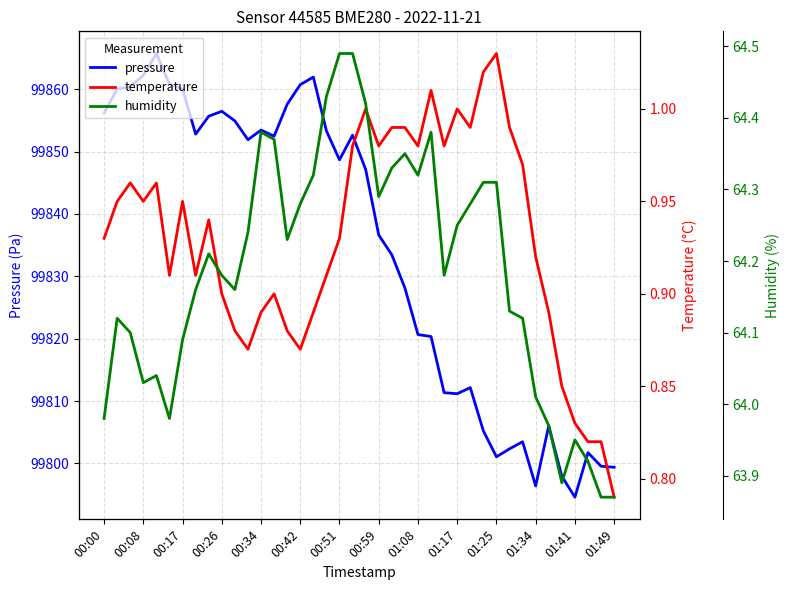

True or false: pressure and temperature cross at least once.

False